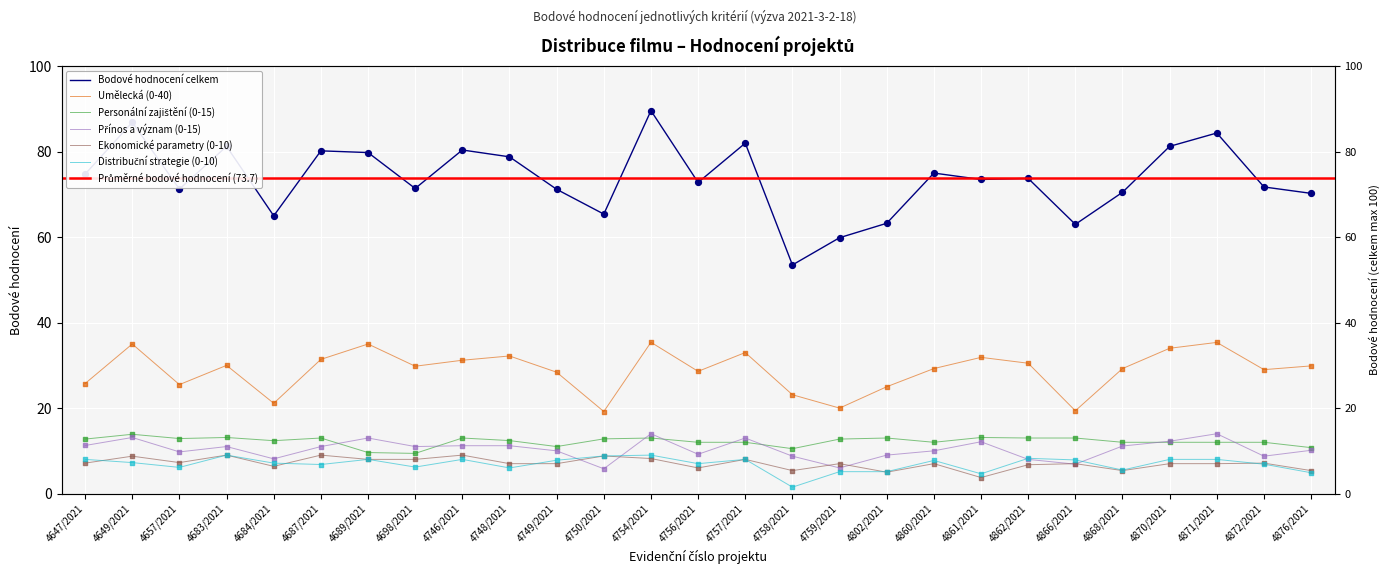

Is the value of Distribuční strategie (0-10) at 4802/2021 greater than the value of Bodové hodnocení celkem at 4689/2021?

No